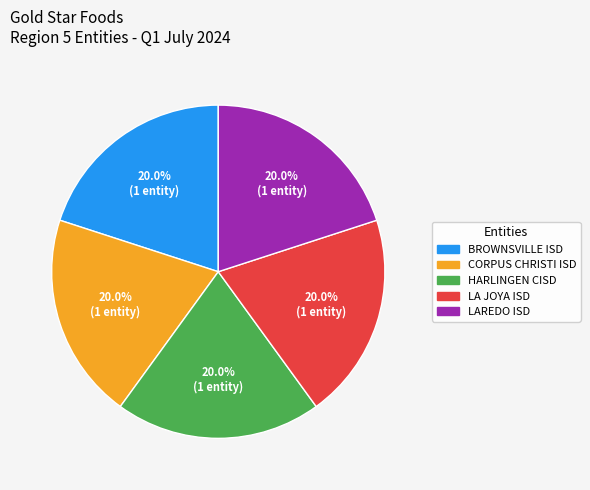

Approximately how many times larger is the value at HARLINGEN CISD compared to BROWNSVILLE ISD?

1.0